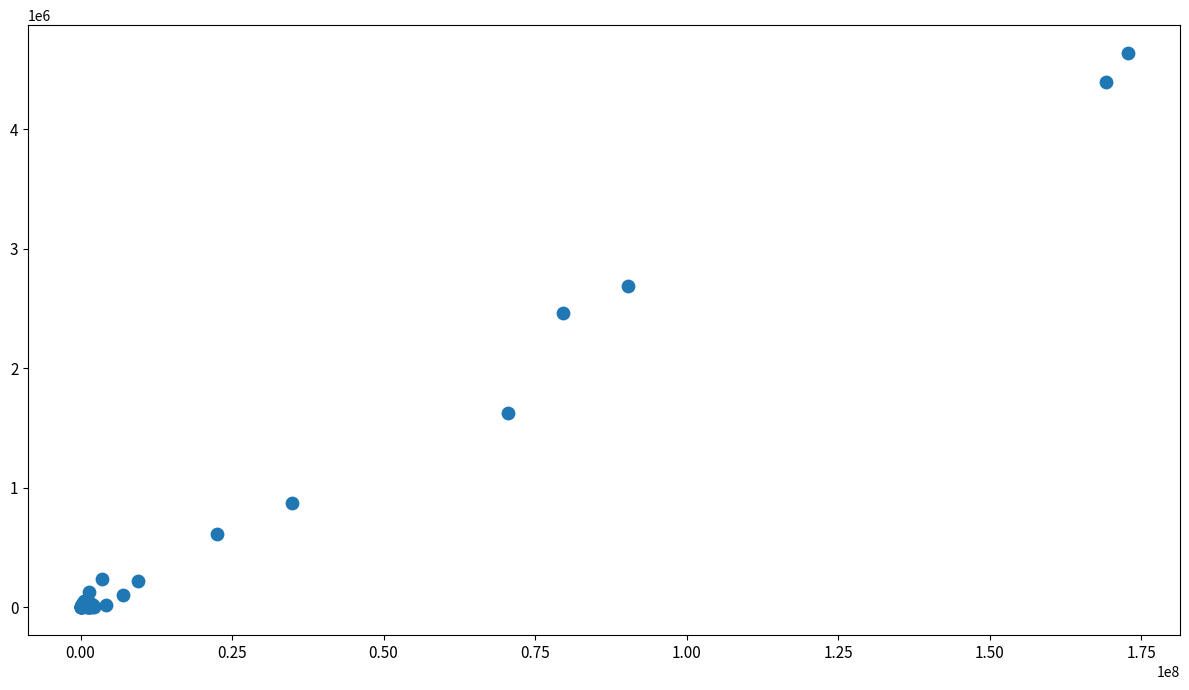

What Y value in the scatter plot is closest to 2319694?

2464612.7